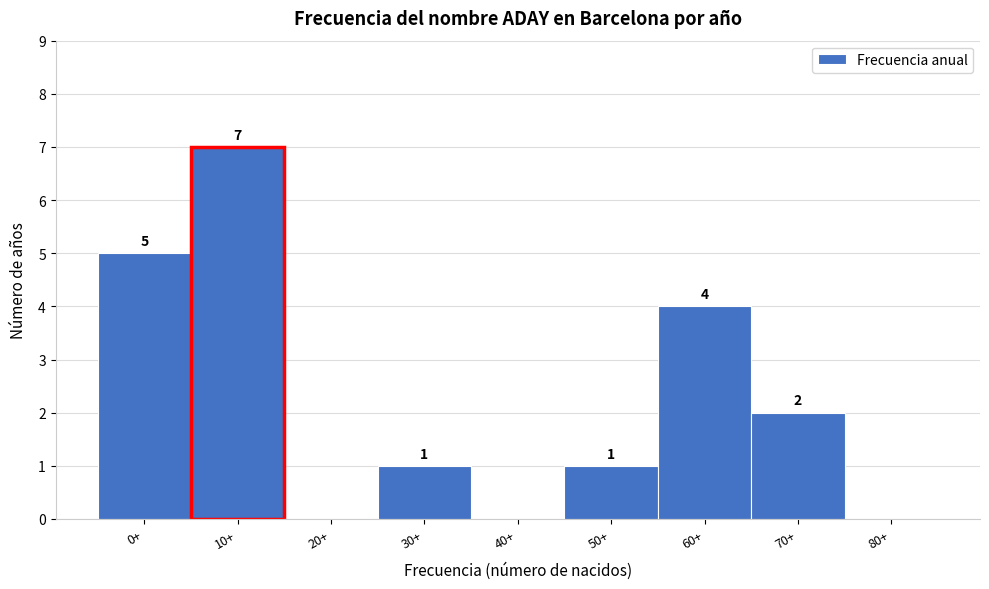

Which has a higher value, 50+ or 0+?

0+